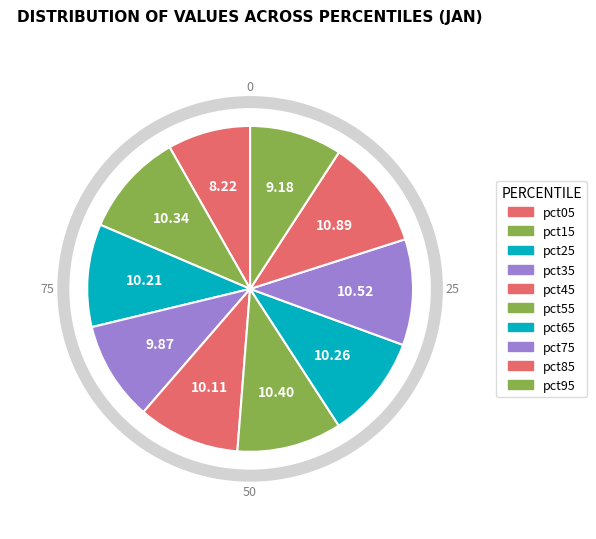

Combined, do pct65 and pct15 account for over 50%?

No